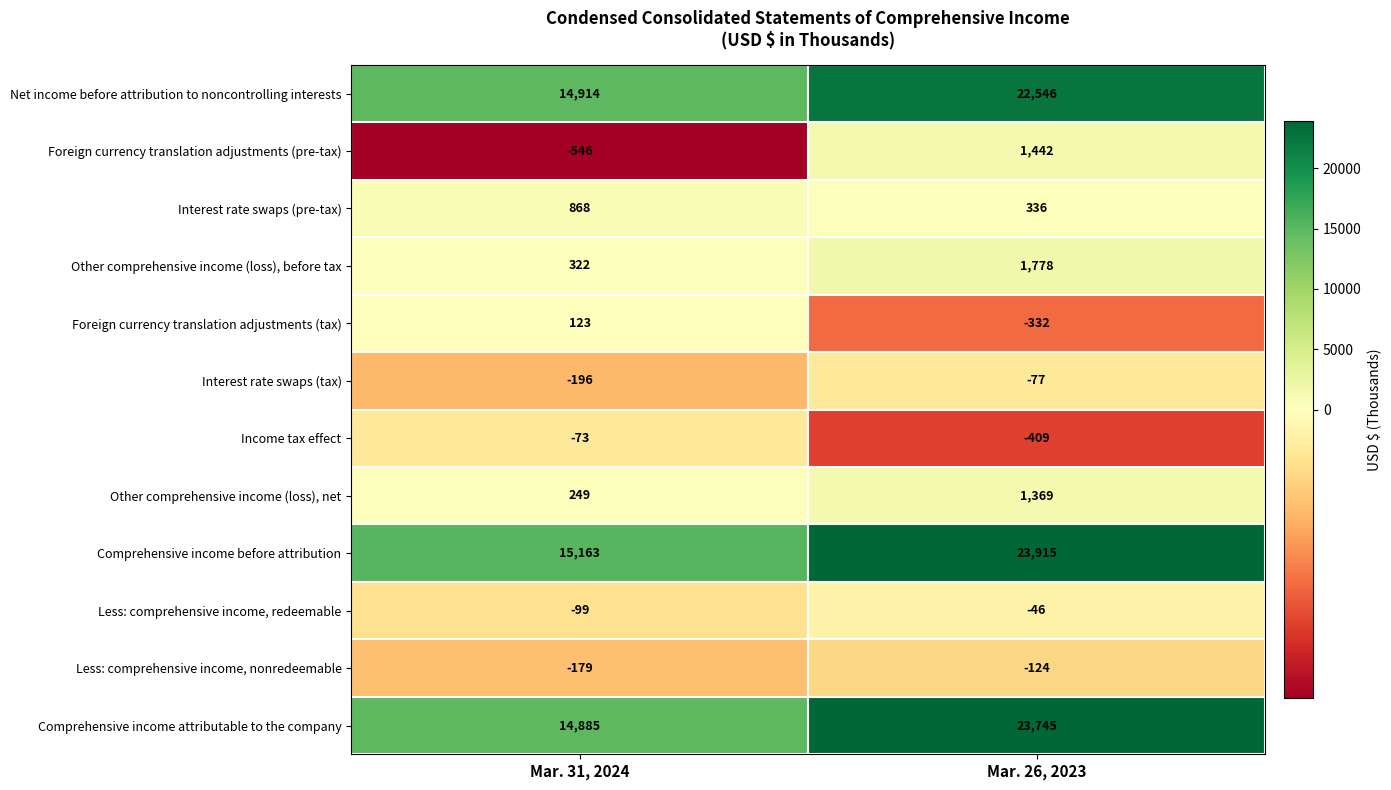

What is the minimum value shown in the chart?

-546